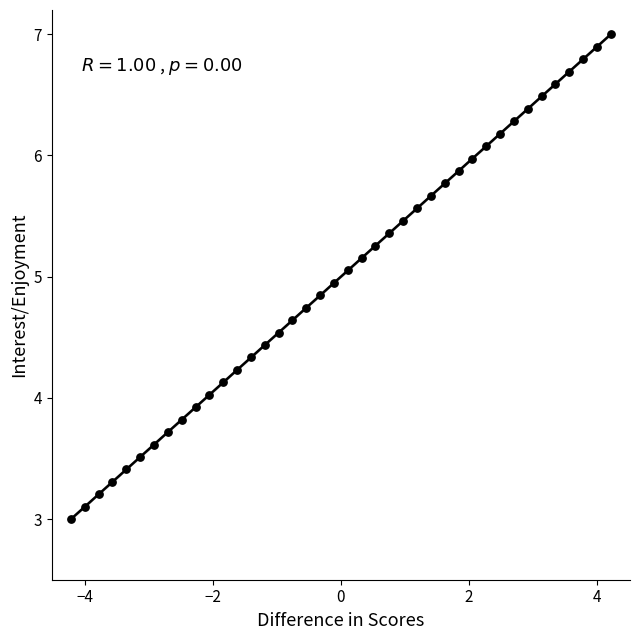

What is the range of X values (max minus min)?

8.4